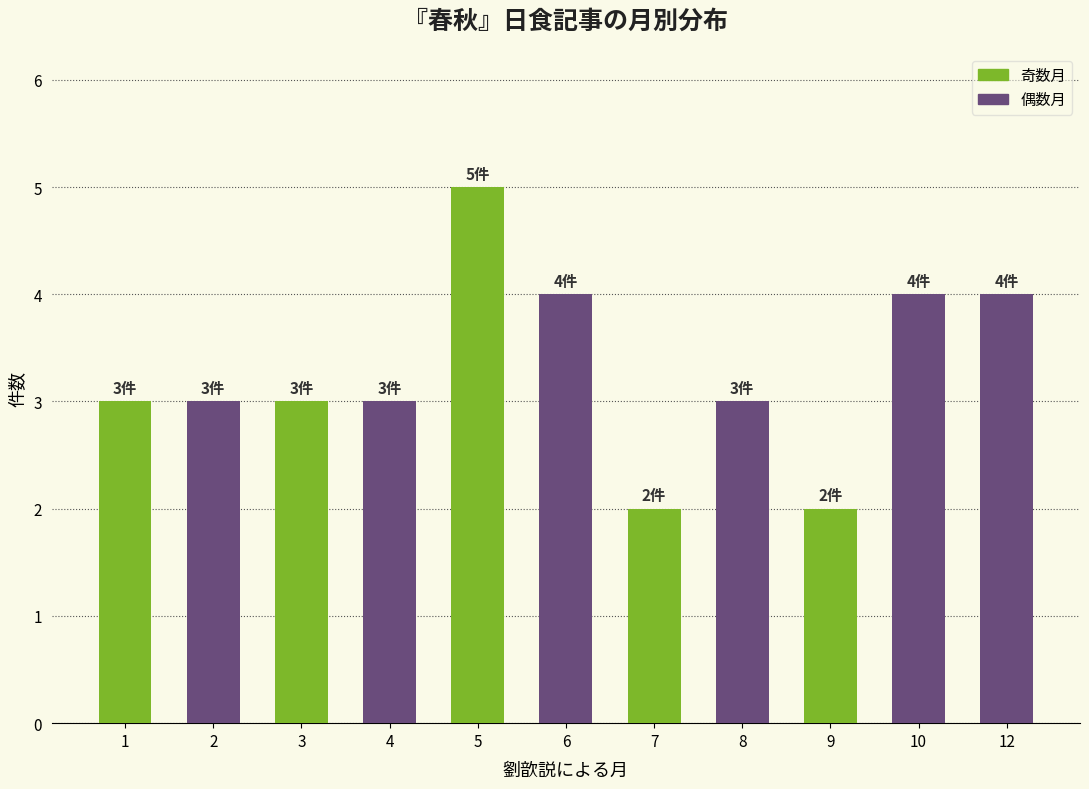

The chart shows a value of 5 at 5. True or false?

True